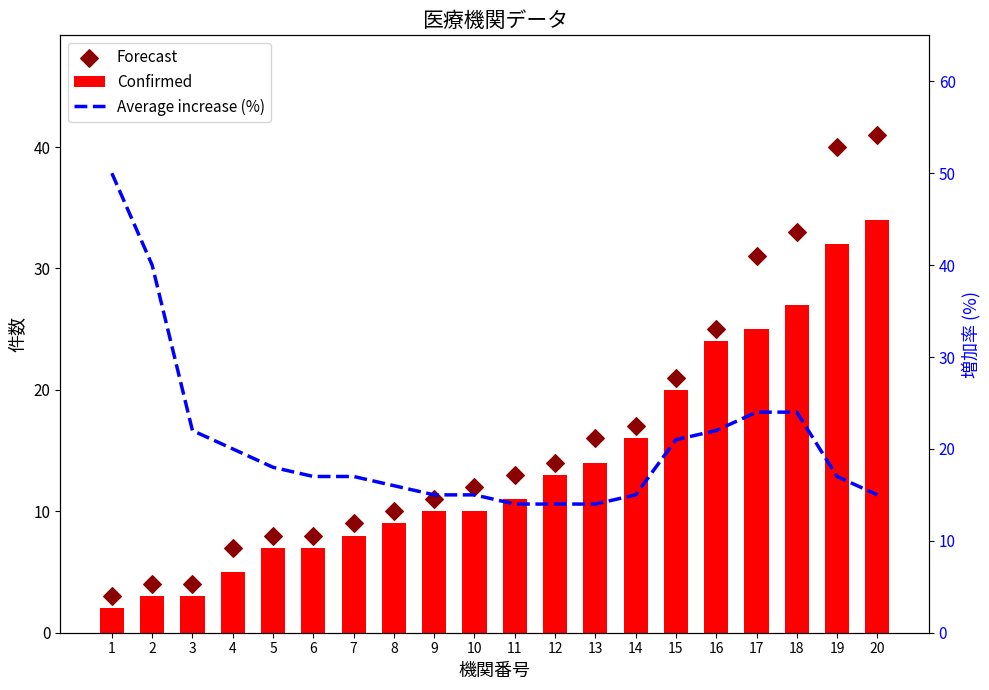

Which series has the largest total across all categories?

Average increase (%)